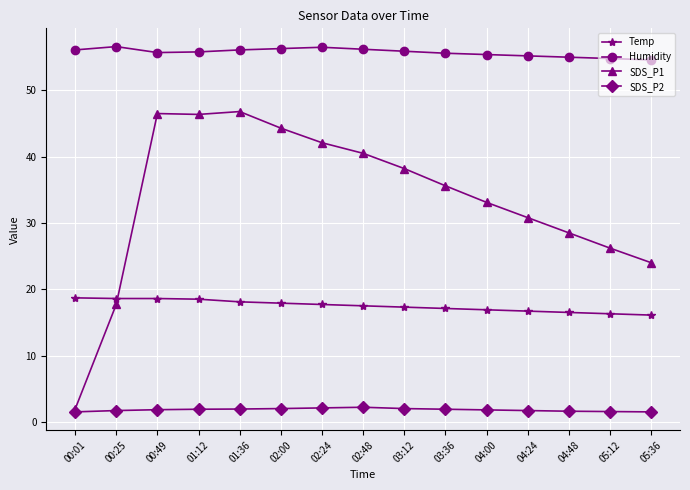

What is the value of the Temp point at the 2nd from the left?

18.6